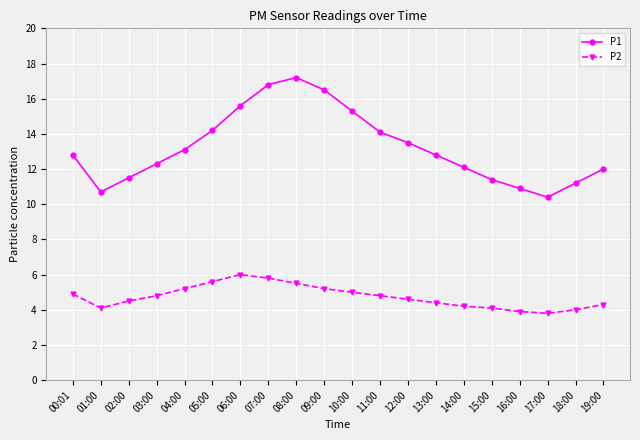

The P1 series shows 5.3 at 03:00. True or false?

False